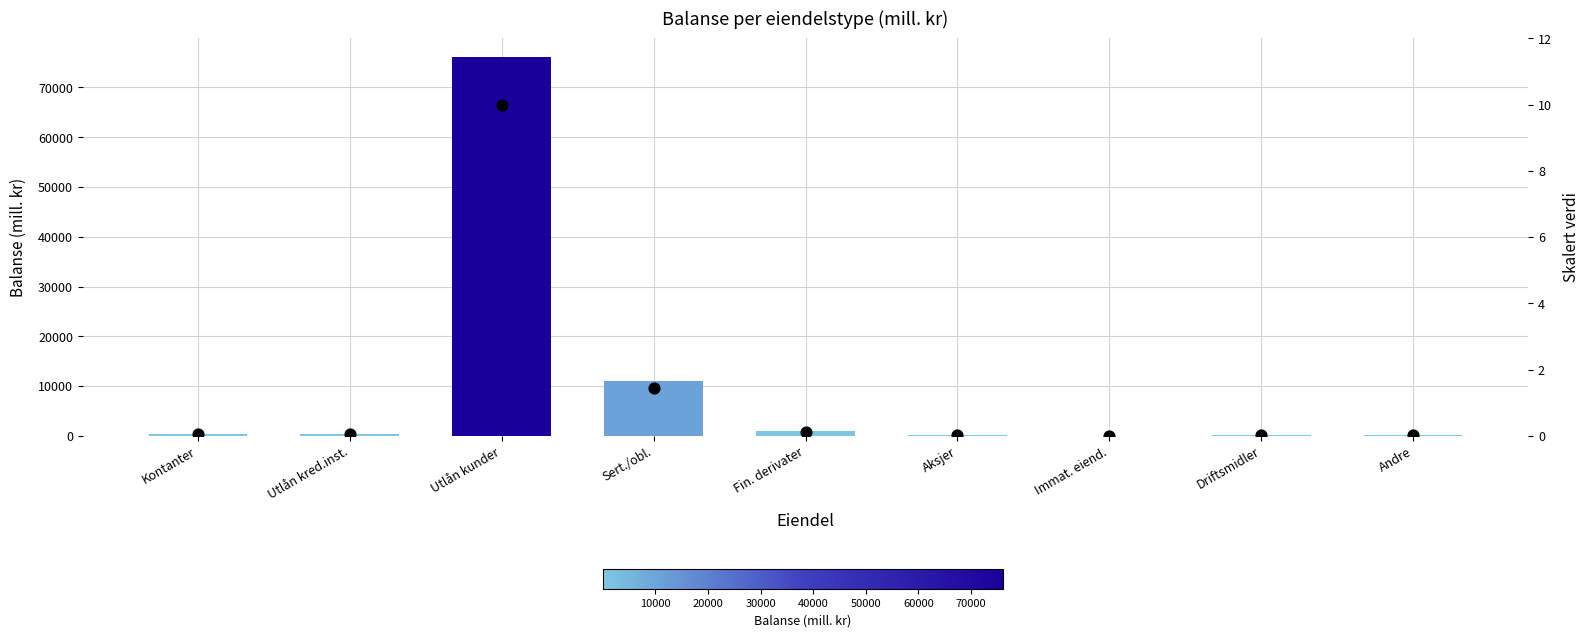

What is the total value across all series at Fin. derivater?

987.1